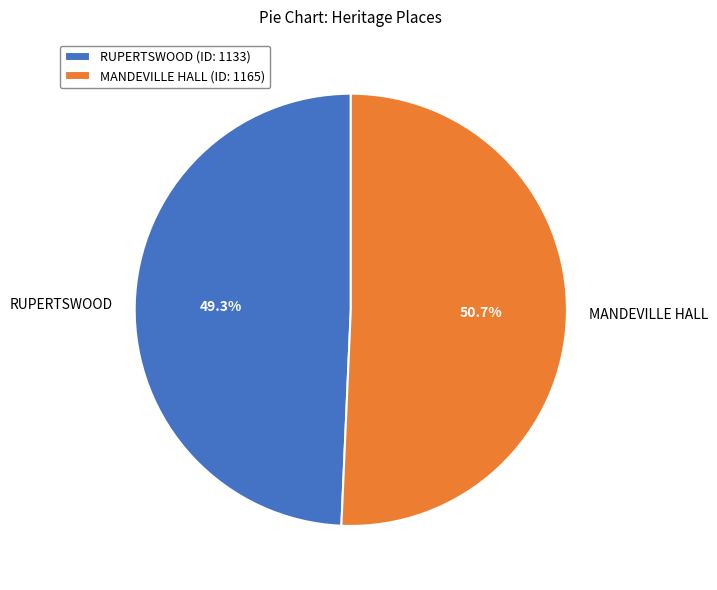

Which slice represents more than half of the pie?

MANDEVILLE HALL